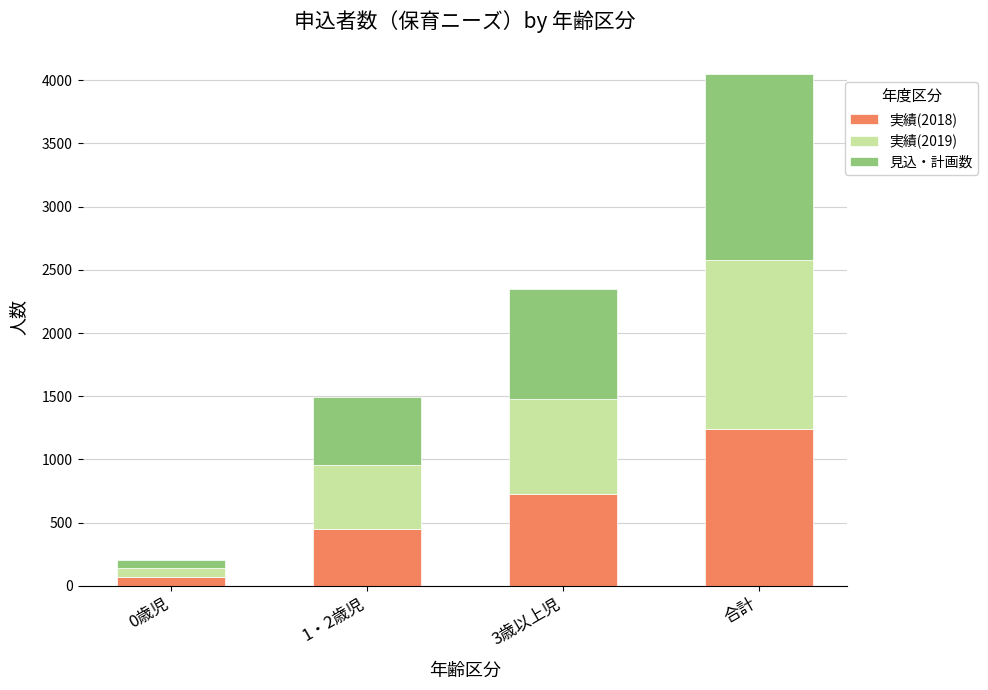

What is the maximum value for 実績(2018)?

1244